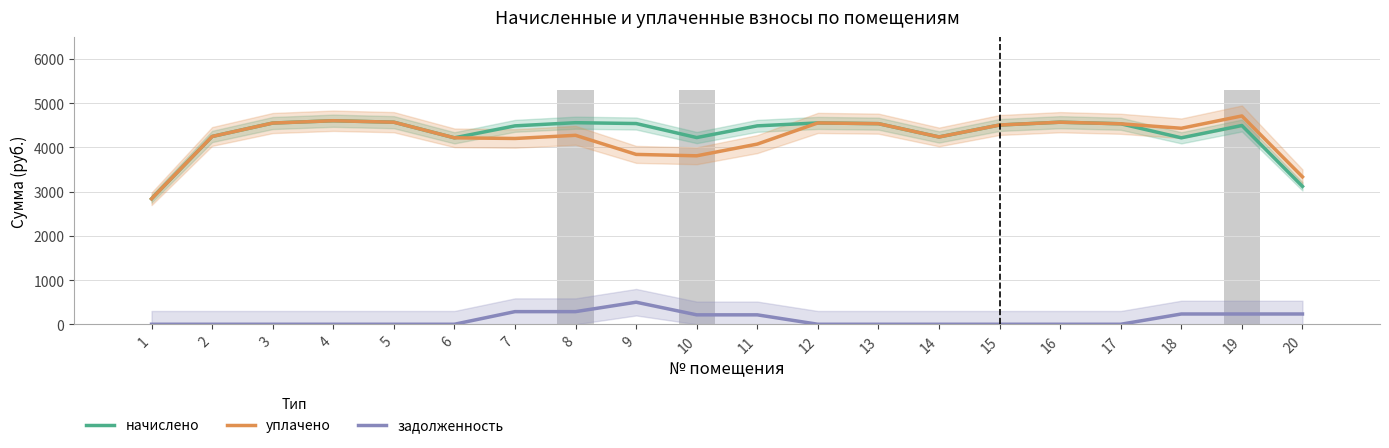

How many bars are there in each group?

3